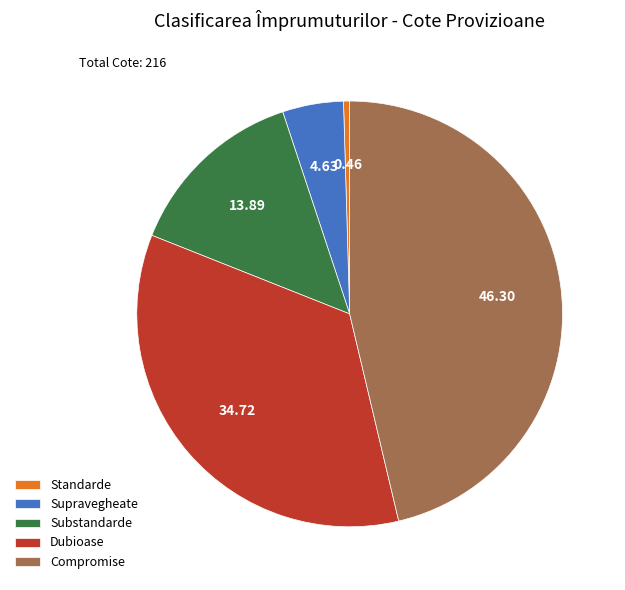

How many slices are in this pie chart?

5